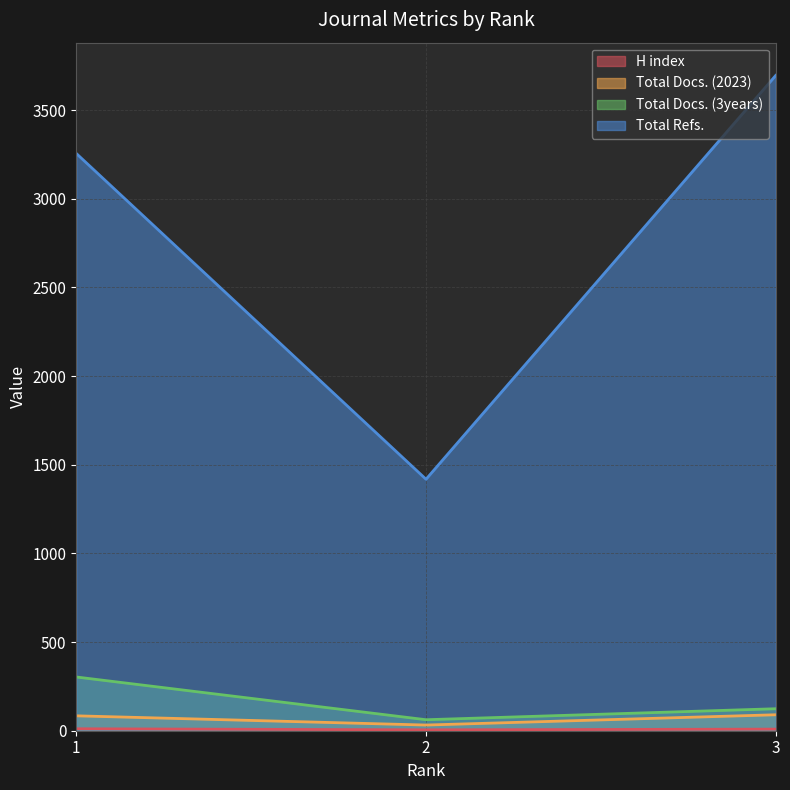

Is it true that Total Docs. (3years) equals 209 at 3?

False